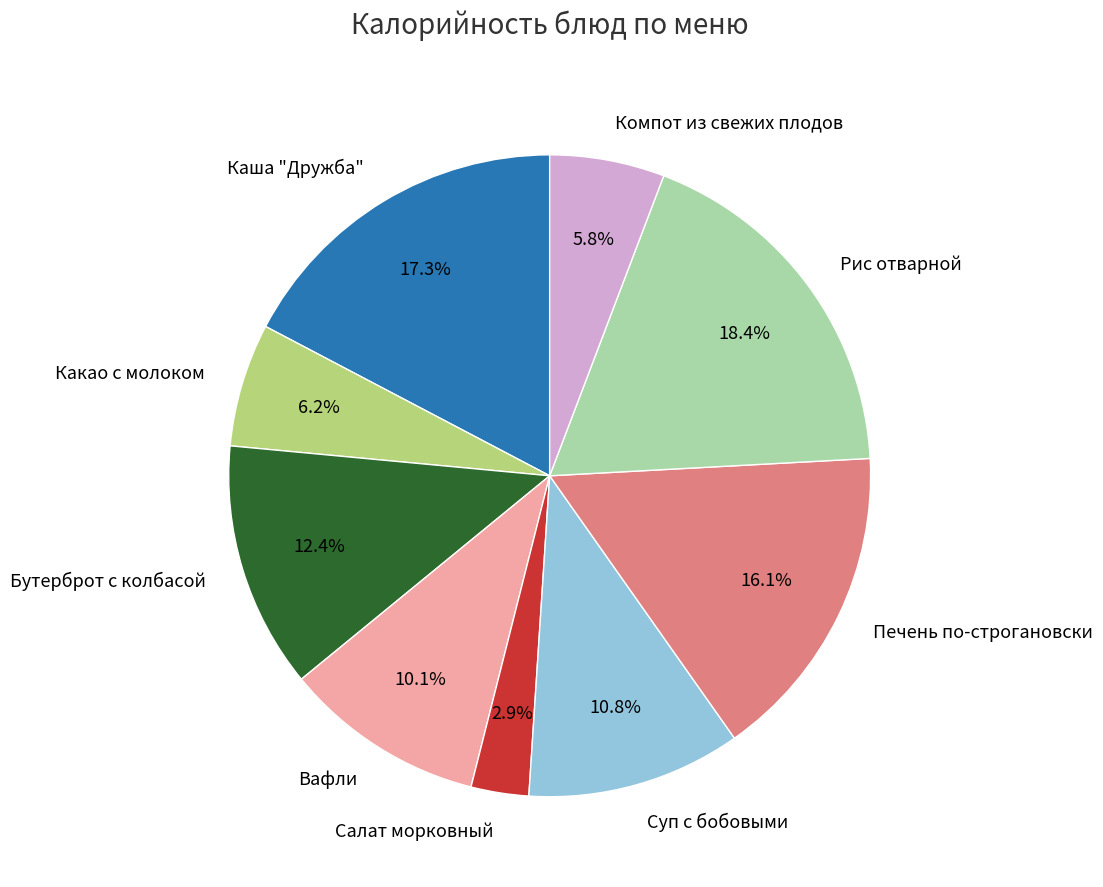

What is the ratio of the value at Рис отварной to the value at Компот из свежих плодов?

3.2